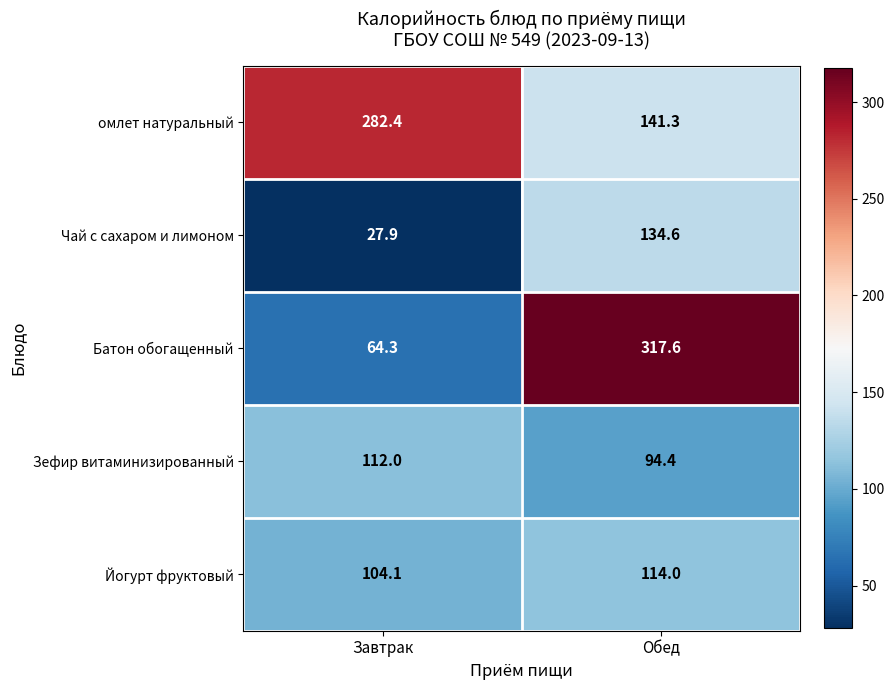

At which label does Чай с сахаром и лимоном first exceed 134?

Обед